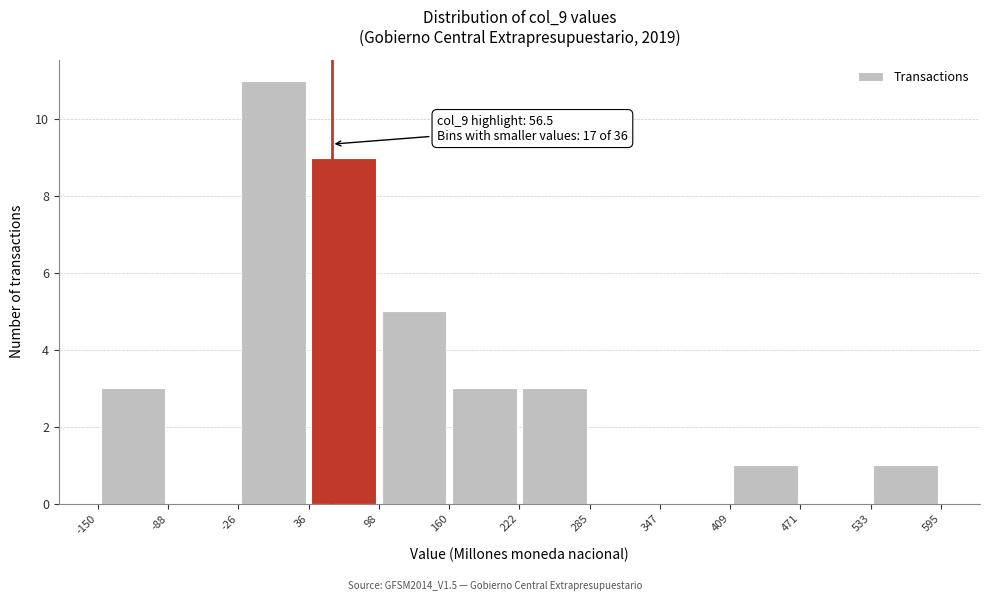

Over which range of the x-axis is the bar tallest?

-26 to 36